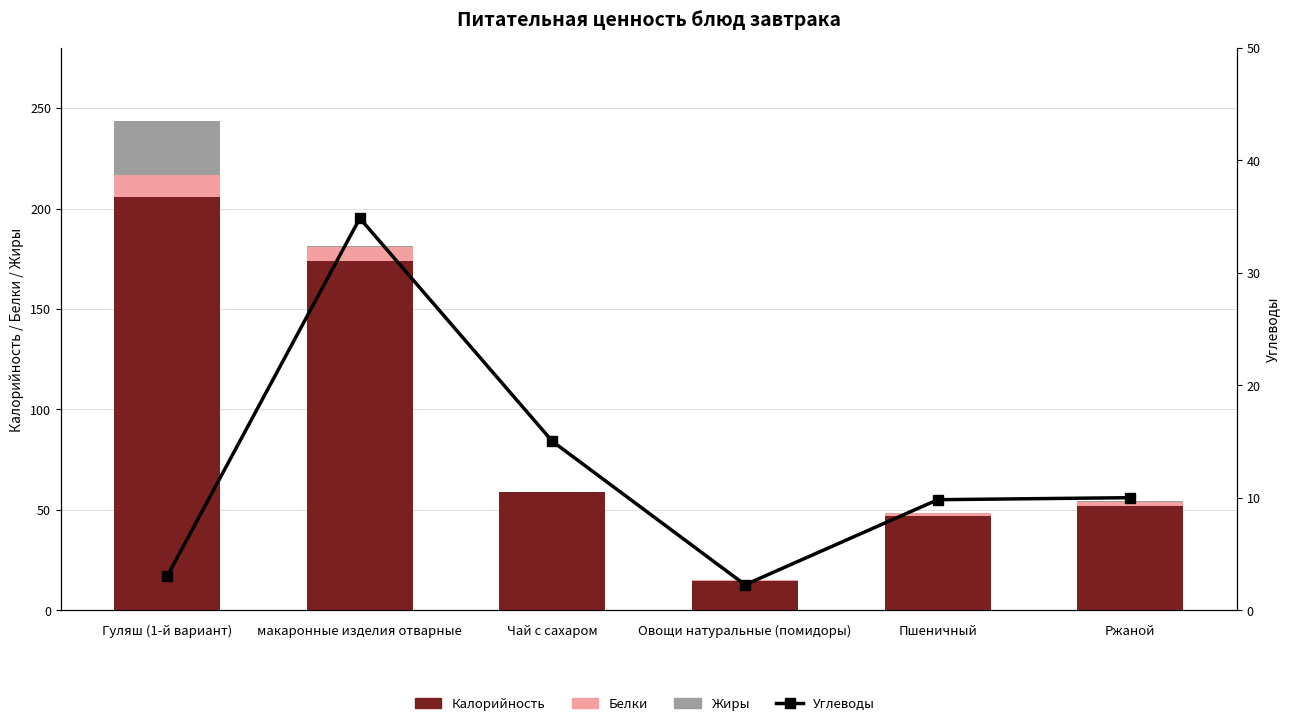

What is the sum of all Белки values?

22.1